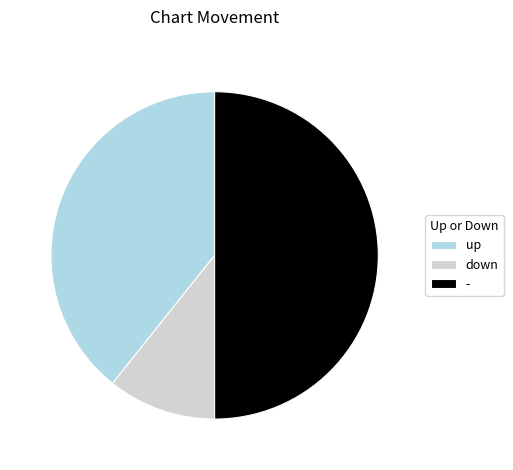

Approximately how many times larger is the value at down compared to up?

0.3